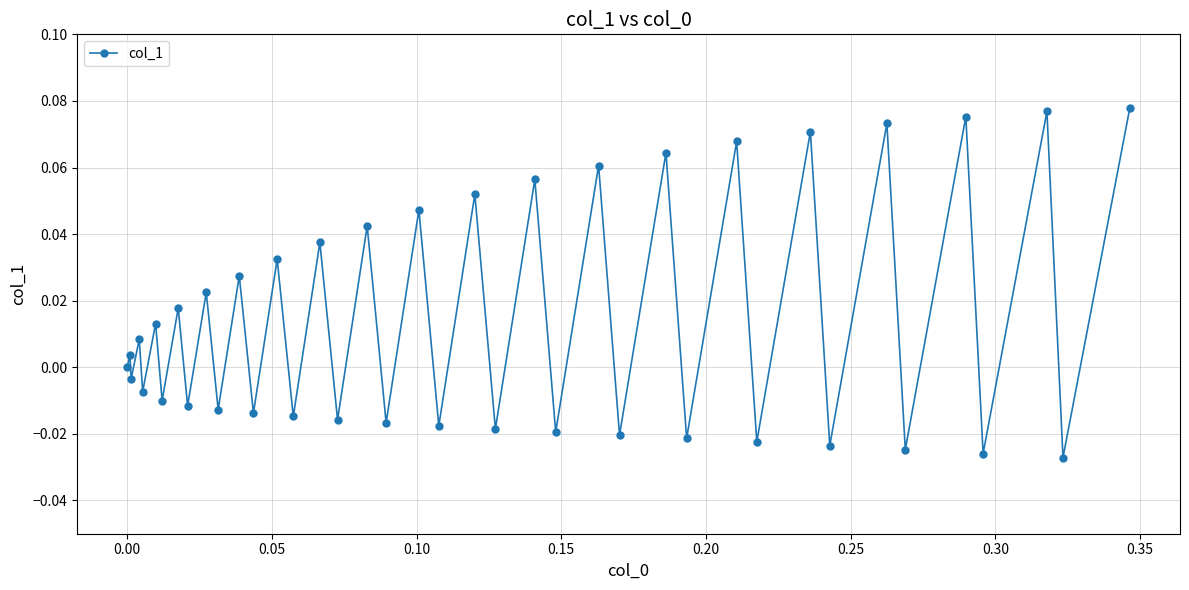

How many interior local valleys (lower than both neighbors) does the data have?

19